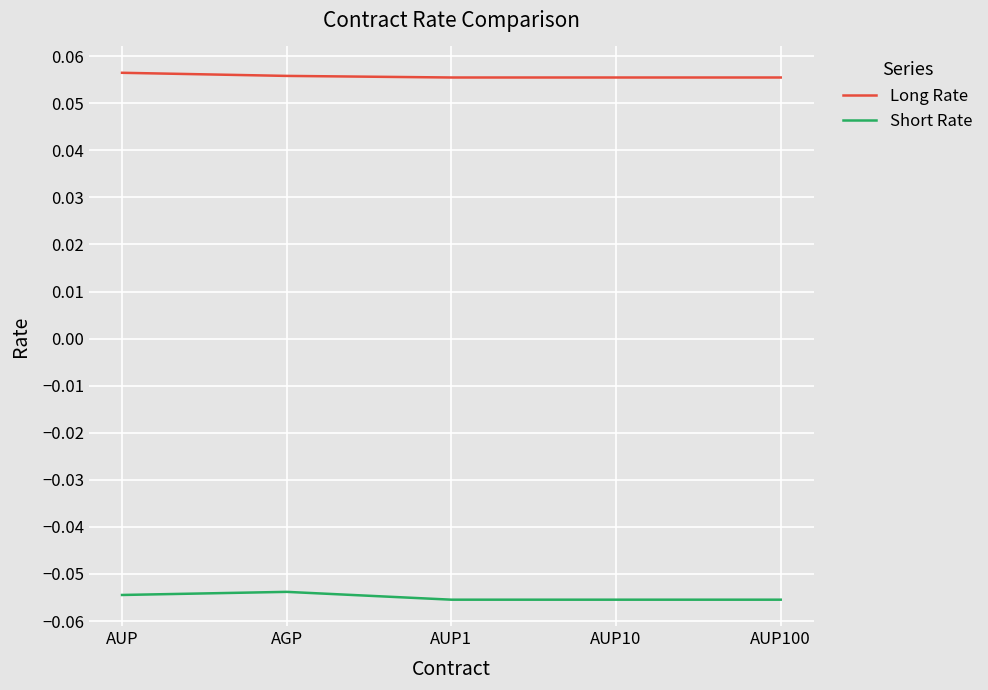

How many lines are shown in the chart?

2